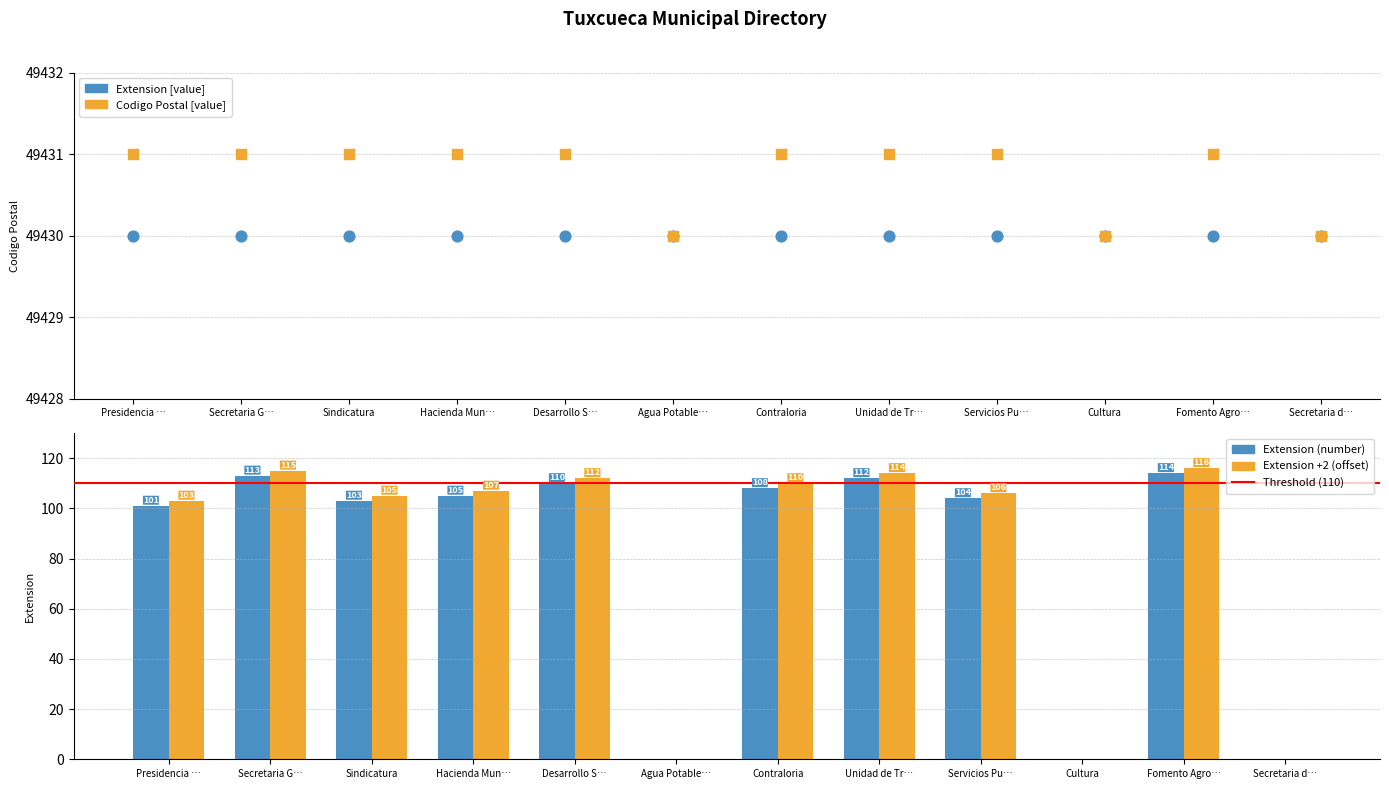

Is the value of Extension [value] at Presidencia … greater than the value of Codigo Postal [value] at Fomento Agro…?

No